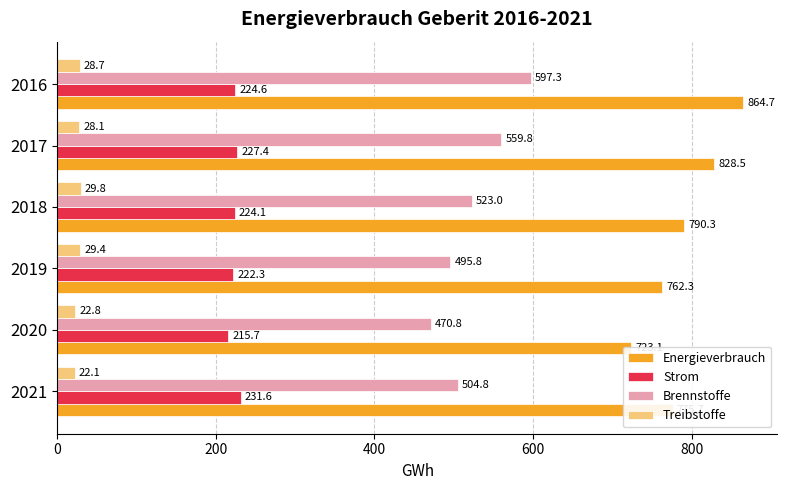

Are the bars grouped side by side (vs. stacked)?

Yes